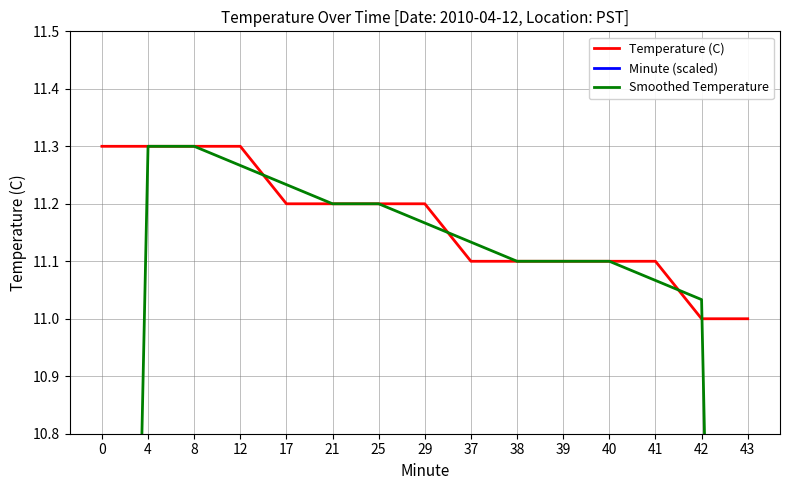

What is the maximum value for Smoothed Temperature?

11.3